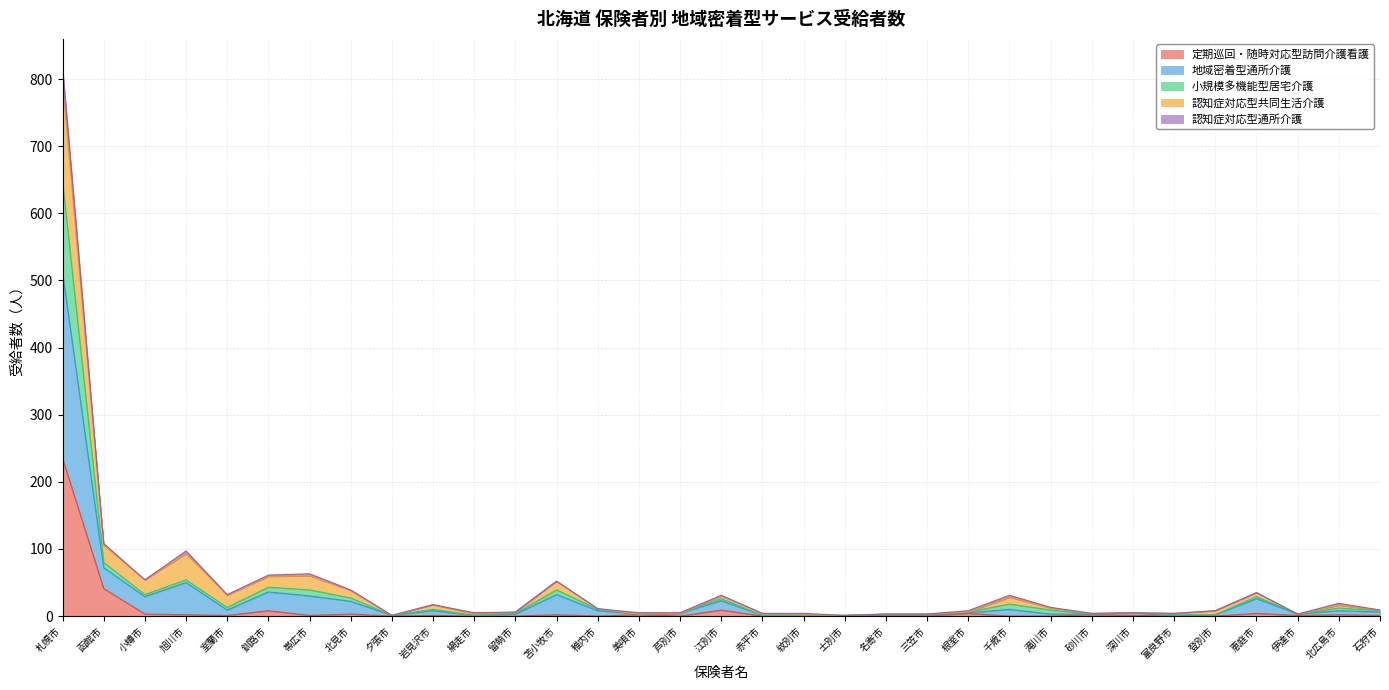

What is the label of the 17th point from the left?

江別市